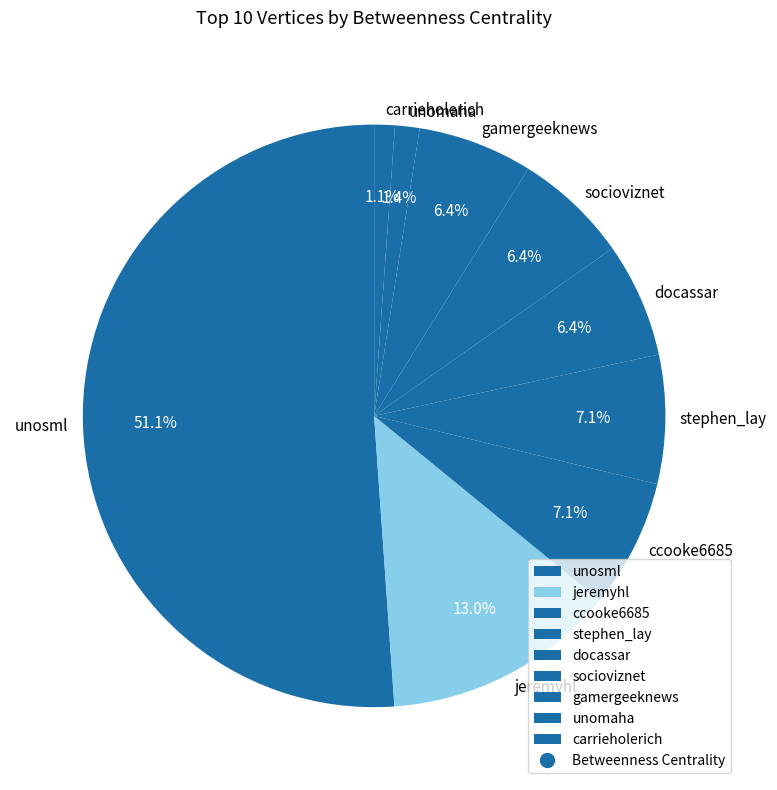

Does stephen_lay represent more than half of the total?

No